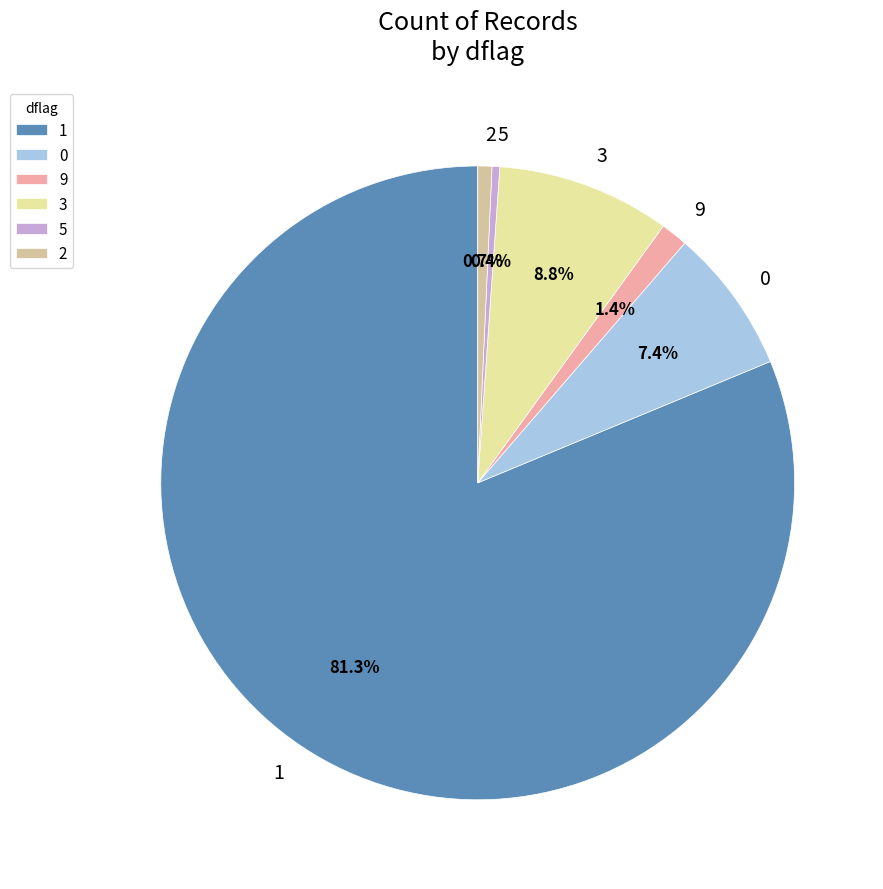

To the nearest percent, what portion does 3 represent?

9%